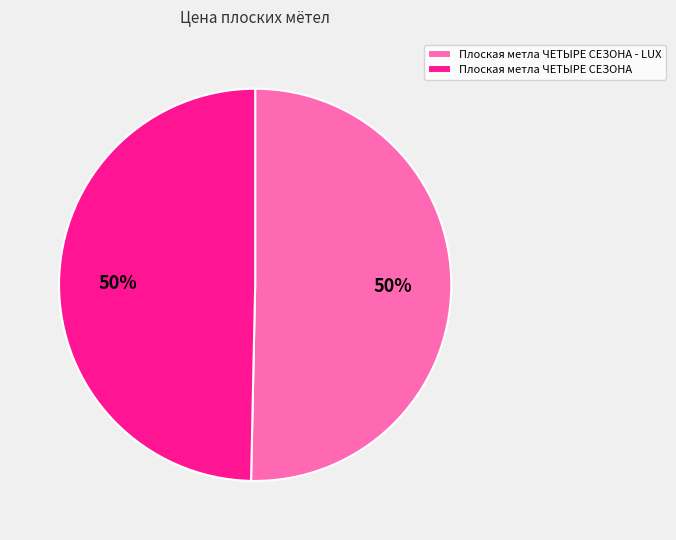

To the nearest percent, what portion does Плоская метла ЧЕТЫРЕ СЕЗОНА represent?

50%